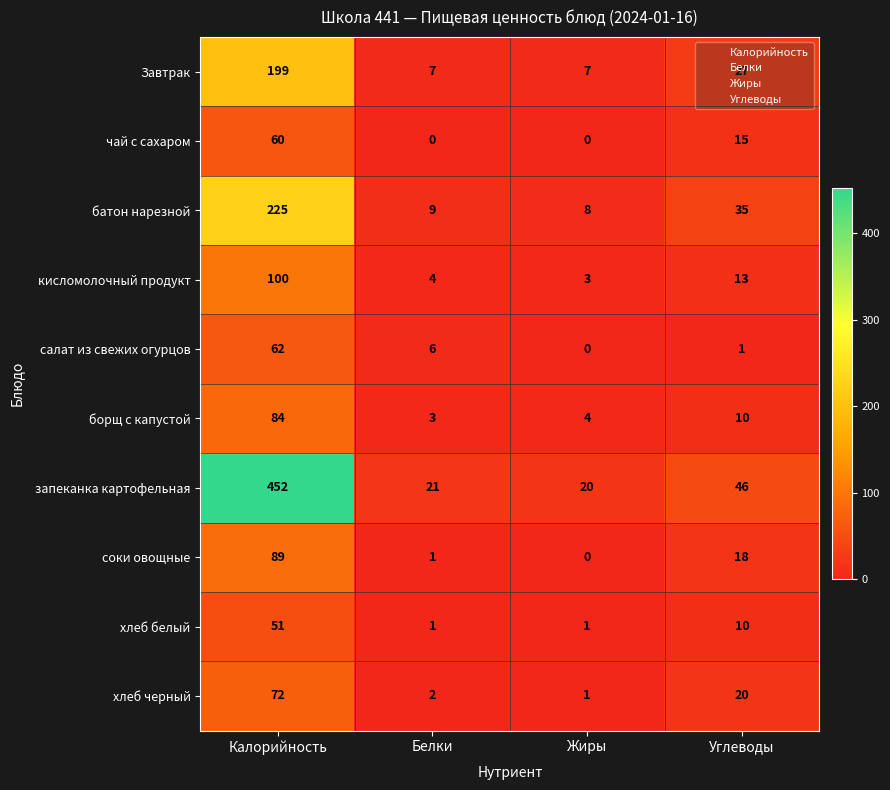

What is the difference between the second highest and minimum values in the запеканка картофельная series?

26